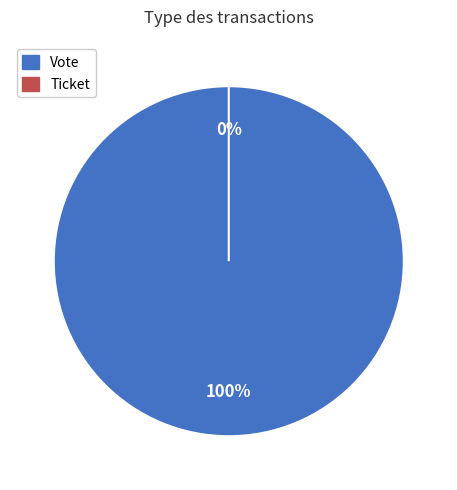

To the nearest percent, what is the average slice percentage?

50%